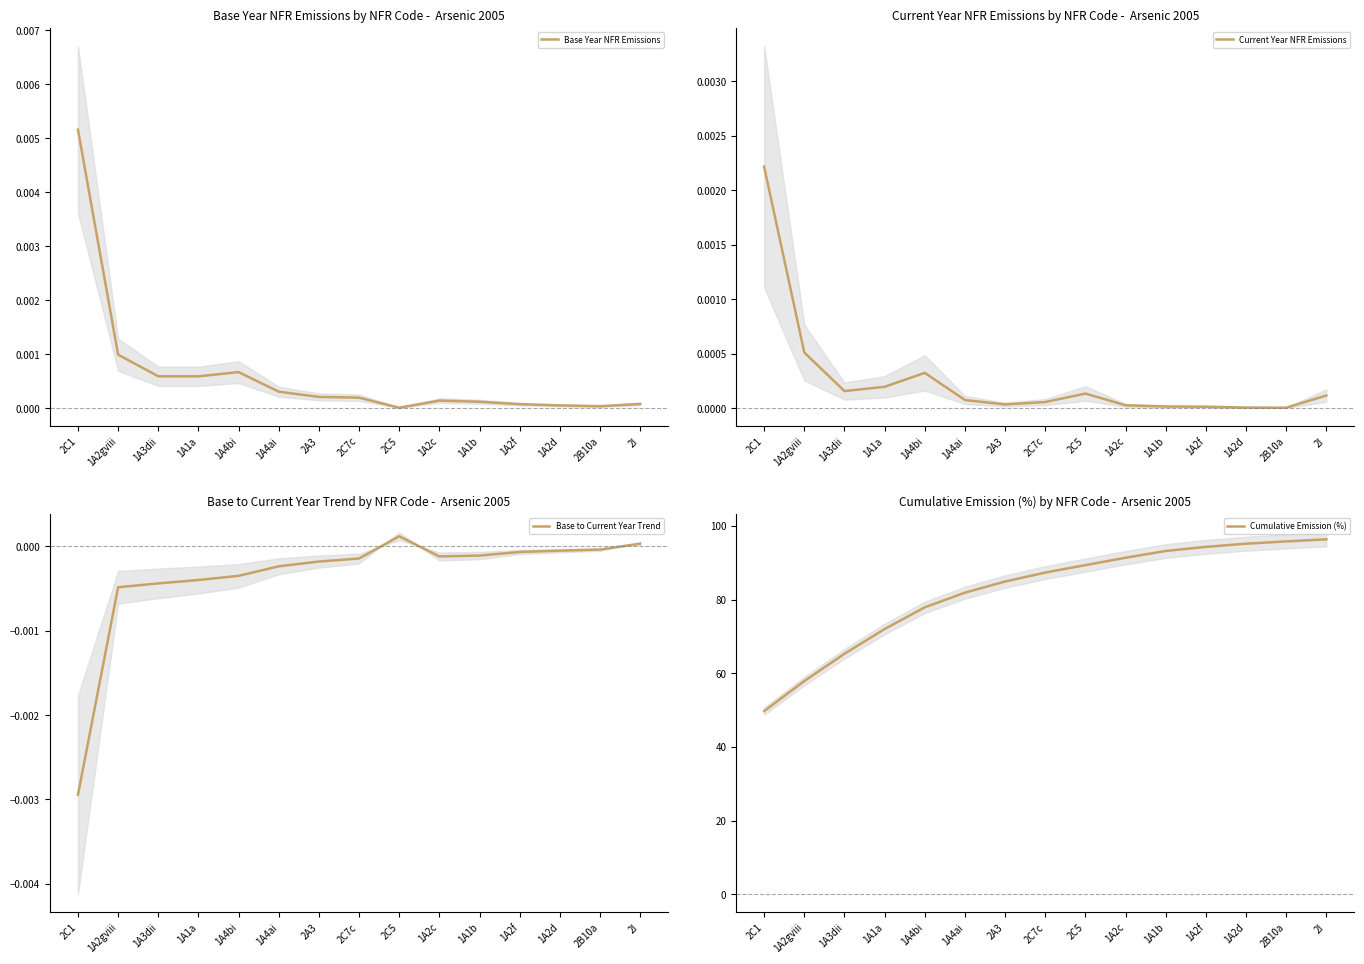

The value of Cumulative Emission (%) at 1A2d is 28.7. True or false?

False